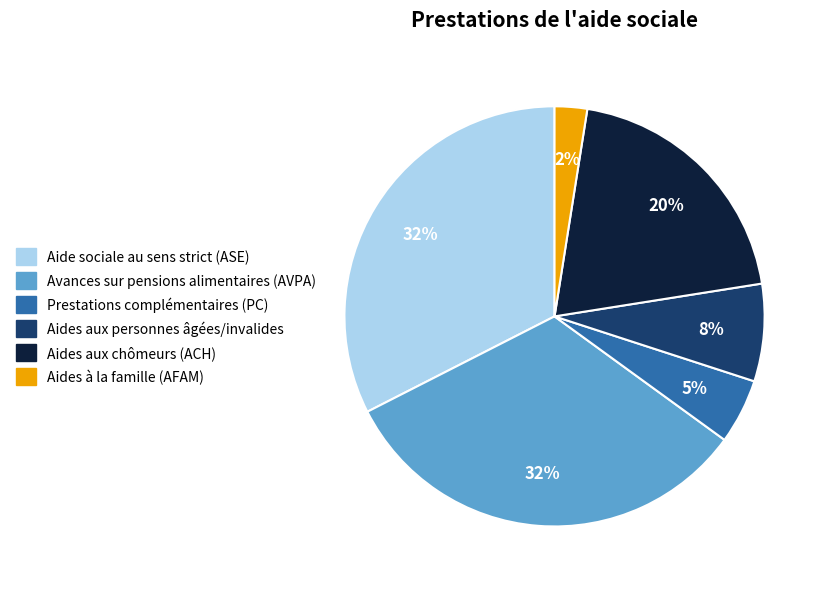

To the nearest percent, what is the difference between the largest and smallest slice percentages?

30%